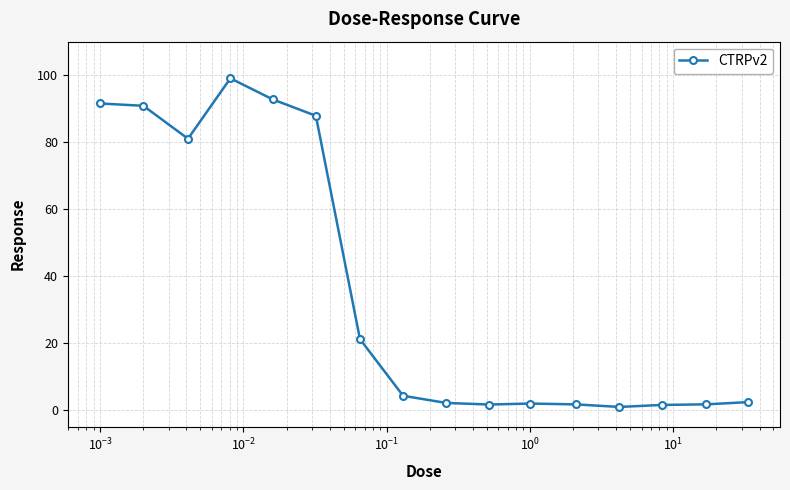

How many lines are shown in the chart?

1